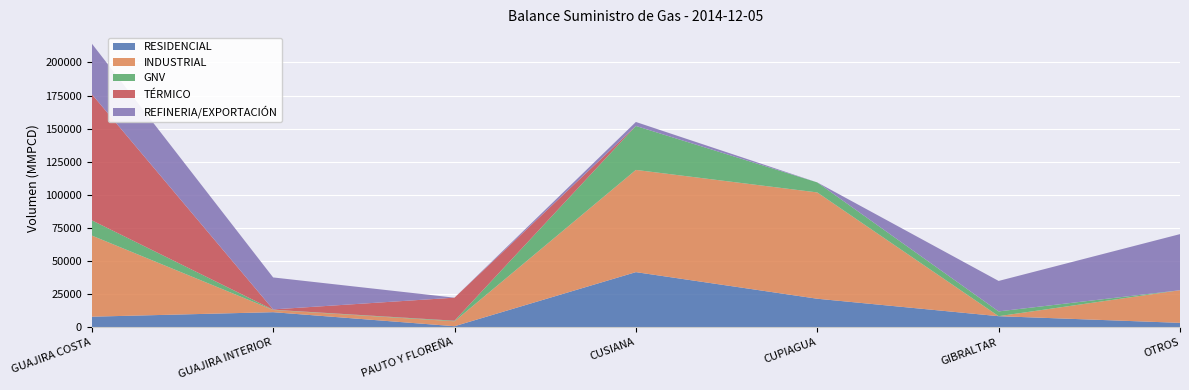

Reading left to right, what are all the values shown in this chart?

RESIDENCIAL: GUAJIRA COSTA=8001	GUAJIRA INTERIOR=11400	PAUTO Y FLOREÑA=794	CUSIANA=41639	CUPIAGUA=21552	GIBRALTAR=8380	OTROS=3343
INDUSTRIAL: GUAJIRA COSTA=61280	GUAJIRA INTERIOR=1664	PAUTO Y FLOREÑA=3738	CUSIANA=77187	CUPIAGUA=80275	GIBRALTAR=0	OTROS=24644
GNV: GUAJIRA COSTA=11500	GUAJIRA INTERIOR=176	PAUTO Y FLOREÑA=435	CUSIANA=33196	CUPIAGUA=7569	GIBRALTAR=3609	OTROS=0
TÉRMICO: GUAJIRA COSTA=95260	GUAJIRA INTERIOR=250	PAUTO Y FLOREÑA=17398	CUSIANA=0	CUPIAGUA=0	GIBRALTAR=0	OTROS=0
REFINERIA/EXPORTACIÓN: GUAJIRA COSTA=38212	GUAJIRA INTERIOR=24145	PAUTO Y FLOREÑA=0	CUSIANA=3000	CUPIAGUA=0	GIBRALTAR=23006	OTROS=42355